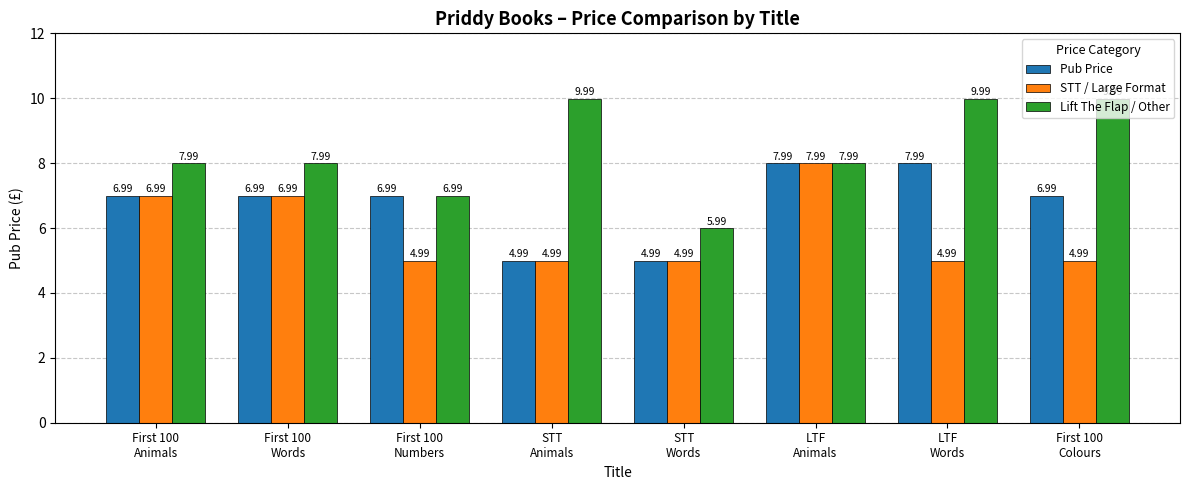

What is the value of the STT / Large Format bar at the 6th from the left?

8.0